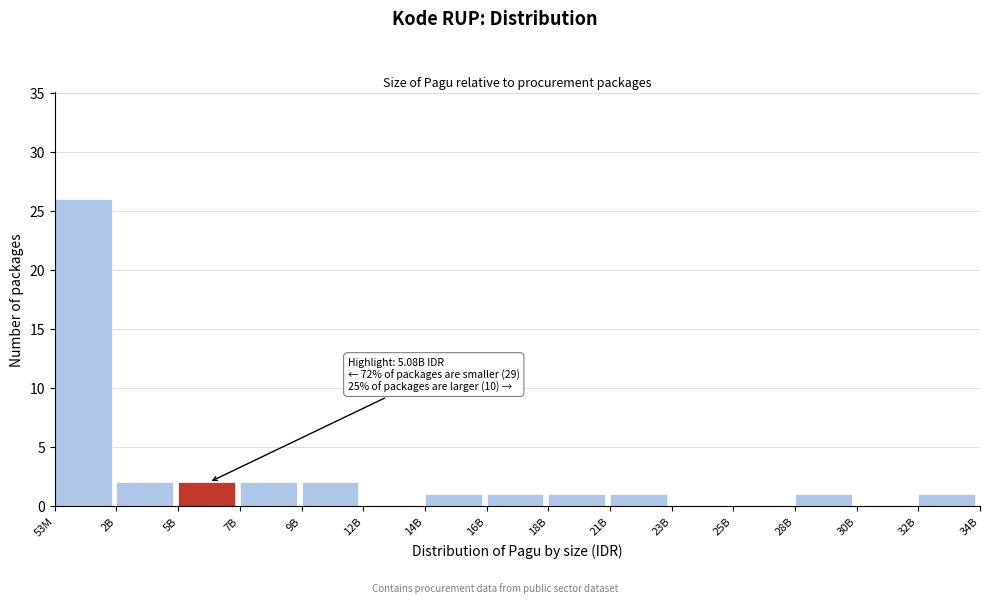

Reading left to right, what are all the values shown in this chart?

53M=26	2B=2	5B=2	7B=2	9B=2	12B=0	14B=1	16B=1	18B=1	21B=1	23B=0	25B=0	28B=1	30B=0	32B=1